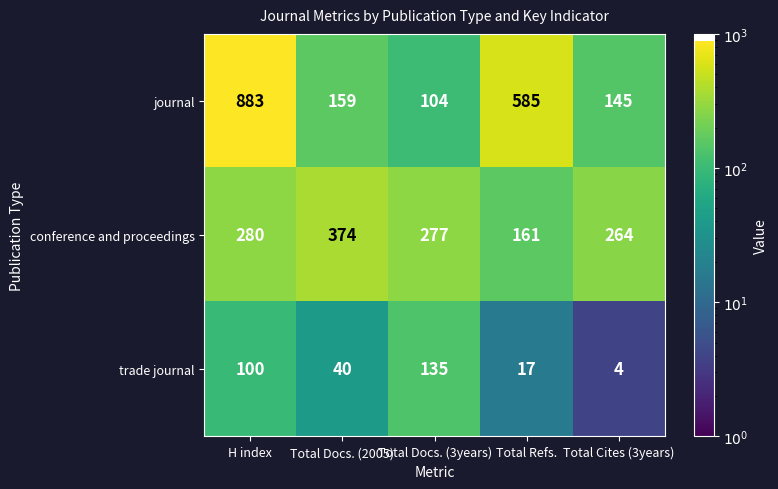

How many distinct data groups are displayed?

3